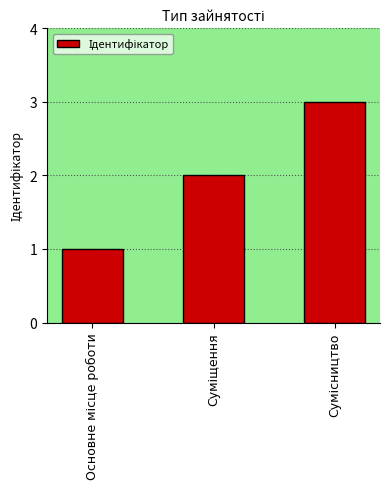

What is the smallest value displayed?

1